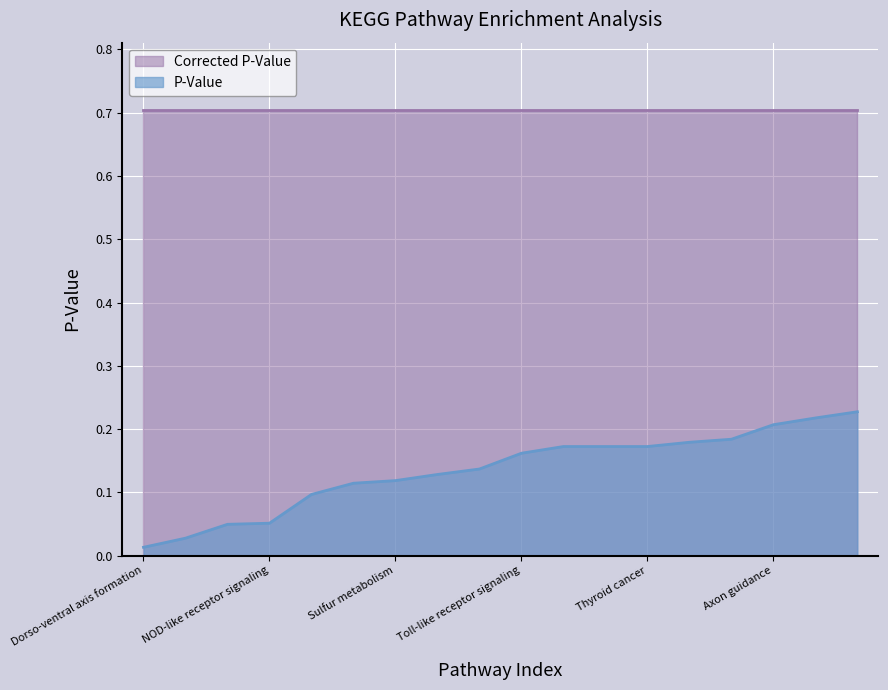

What is the sum of all values?

2.4